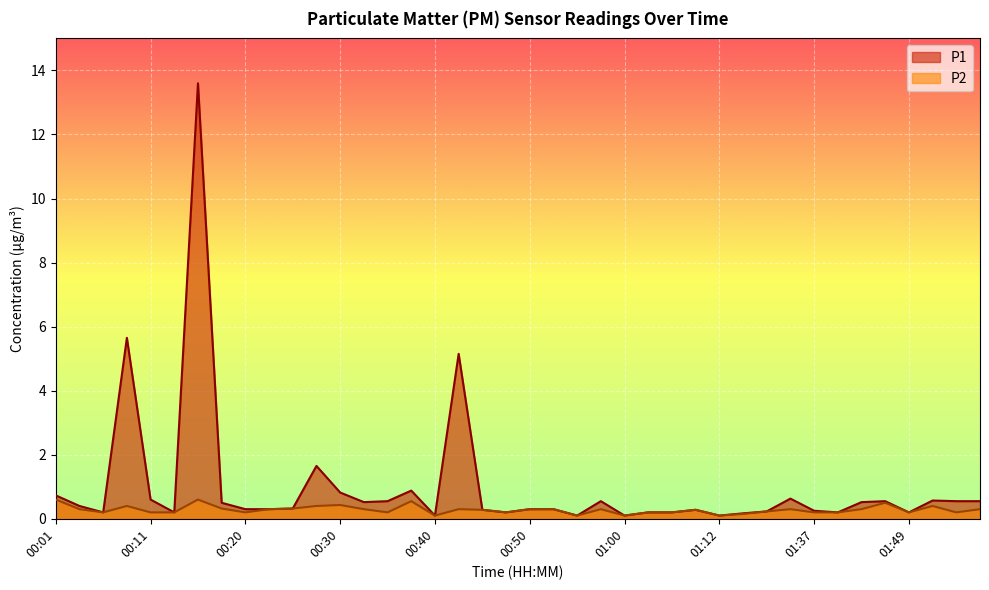

What is the label of the 28th point from the right?

00:30